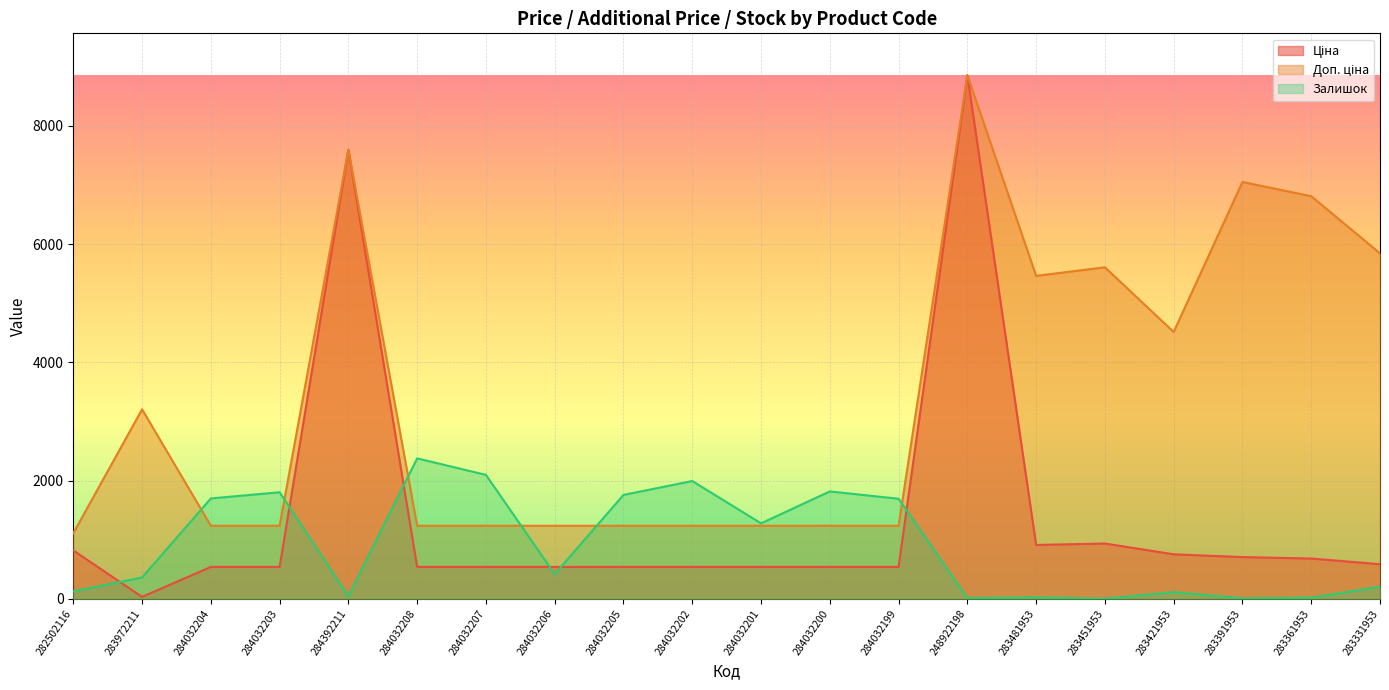

The value of Ціна at 284032199 is 539.0. True or false?

True